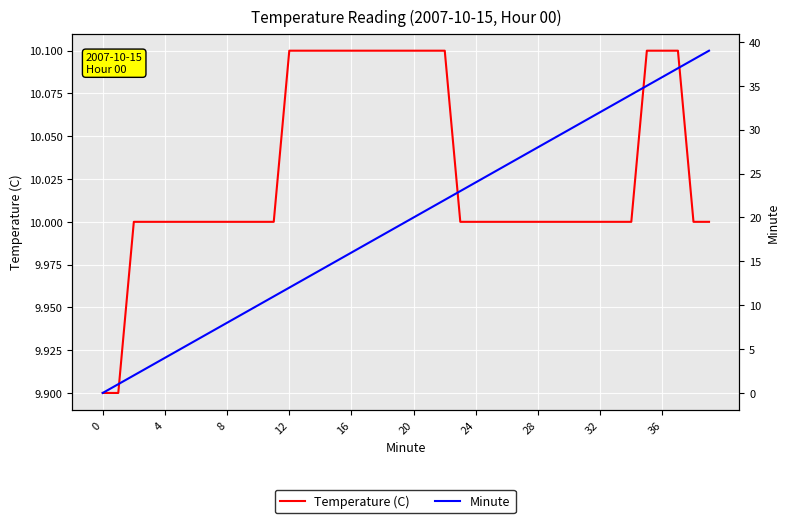

At which label does Temperature (C) reach its peak?

12